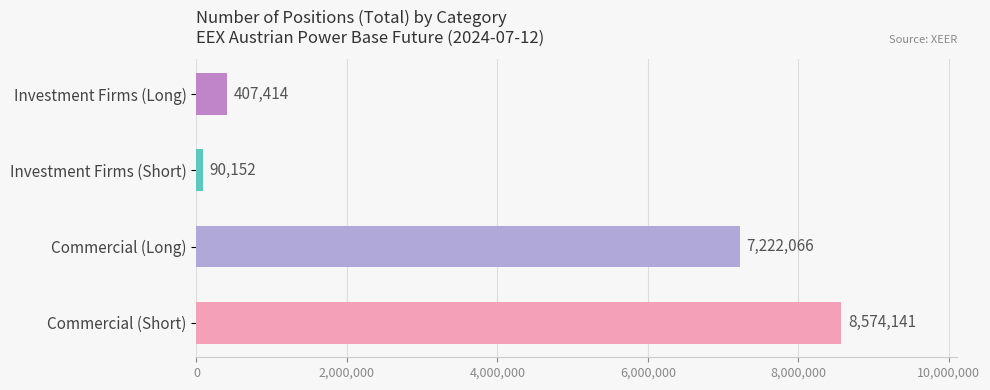

Is it true that the value at Commercial (Short) is 12732378?

False